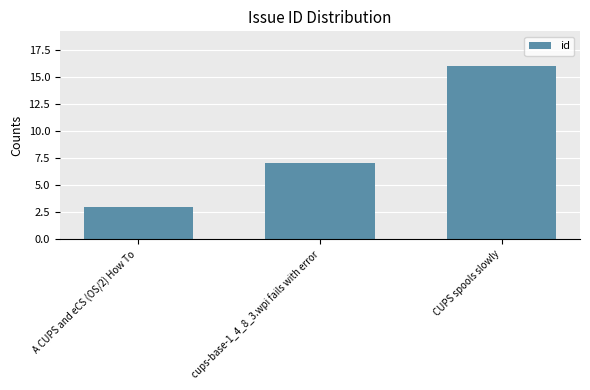

What is the greatest value displayed?

16